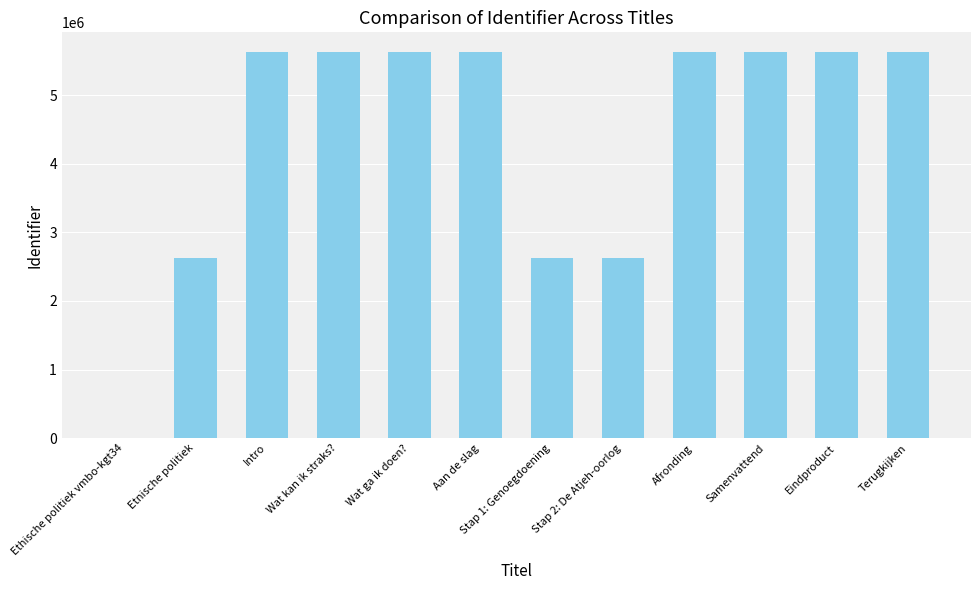

Approximately how many times larger is the value at Samenvattend compared to Eindproduct?

1.0